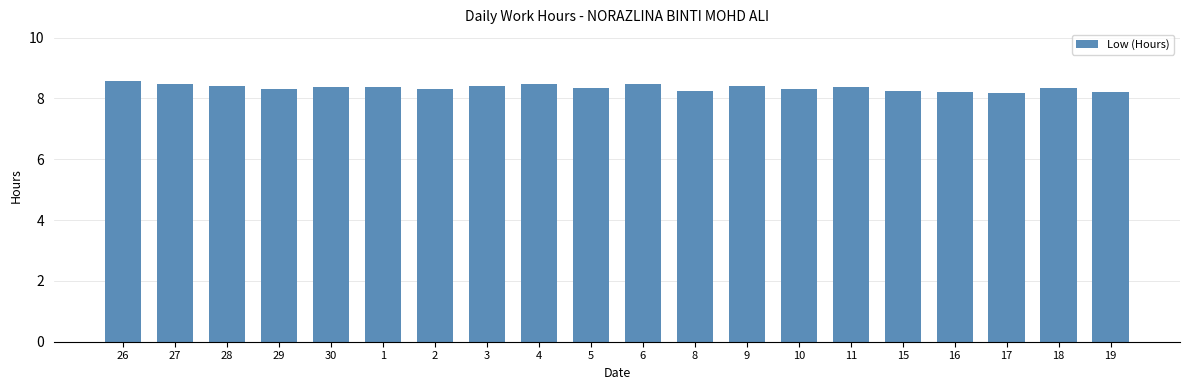

What is the difference between the second highest and minimum values?

0.3